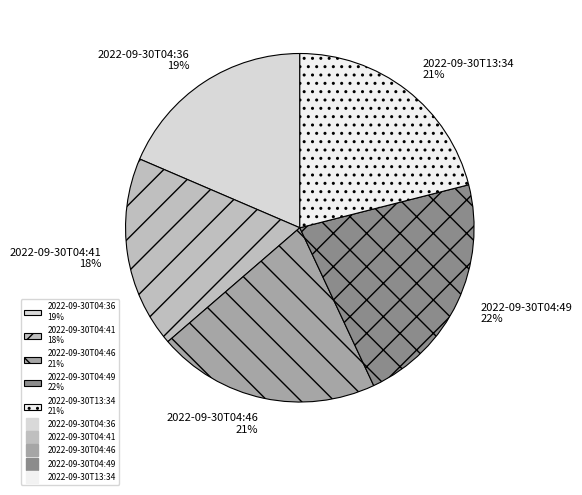

To the nearest percent, what is the combined percentage of 2022-09-30T04:41 and 2022-09-30T04:49?

40%